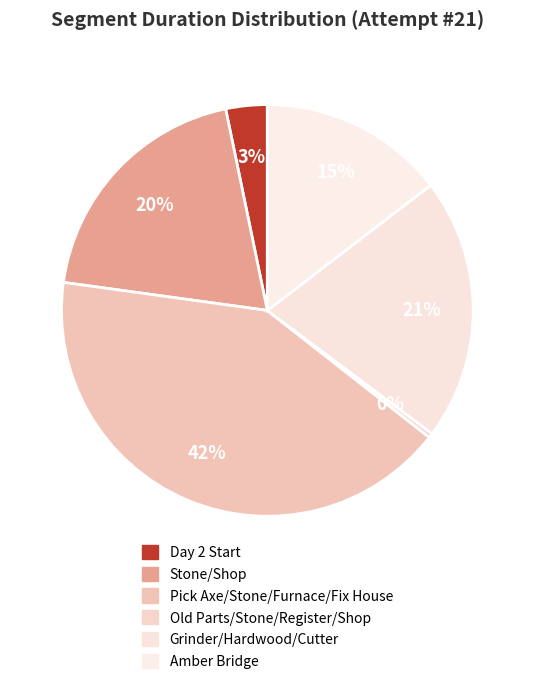

Which category has the biggest portion of the pie?

Pick Axe/Stone/Furnace/Fix House